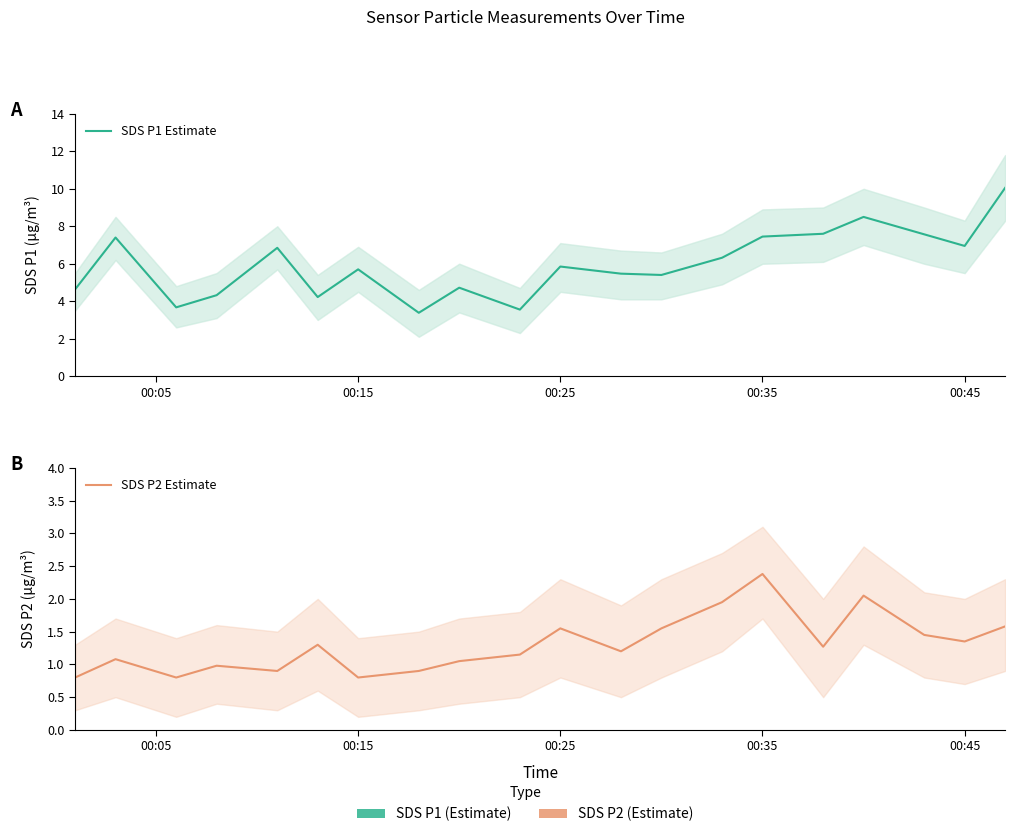

What are all the series names shown in the legend?

SDS P1 Estimate, SDS P2 Estimate